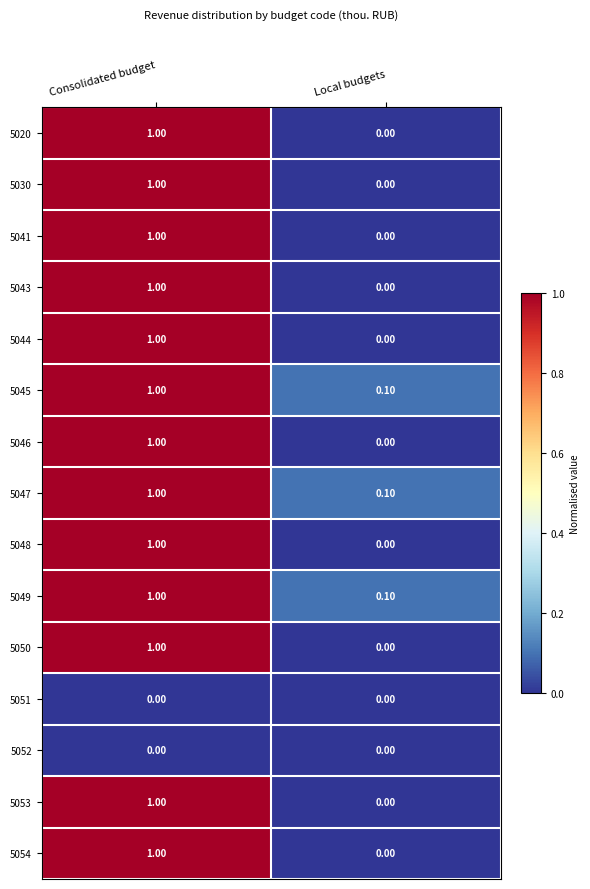

What is the total value across all series at Consolidated budget?

13.0